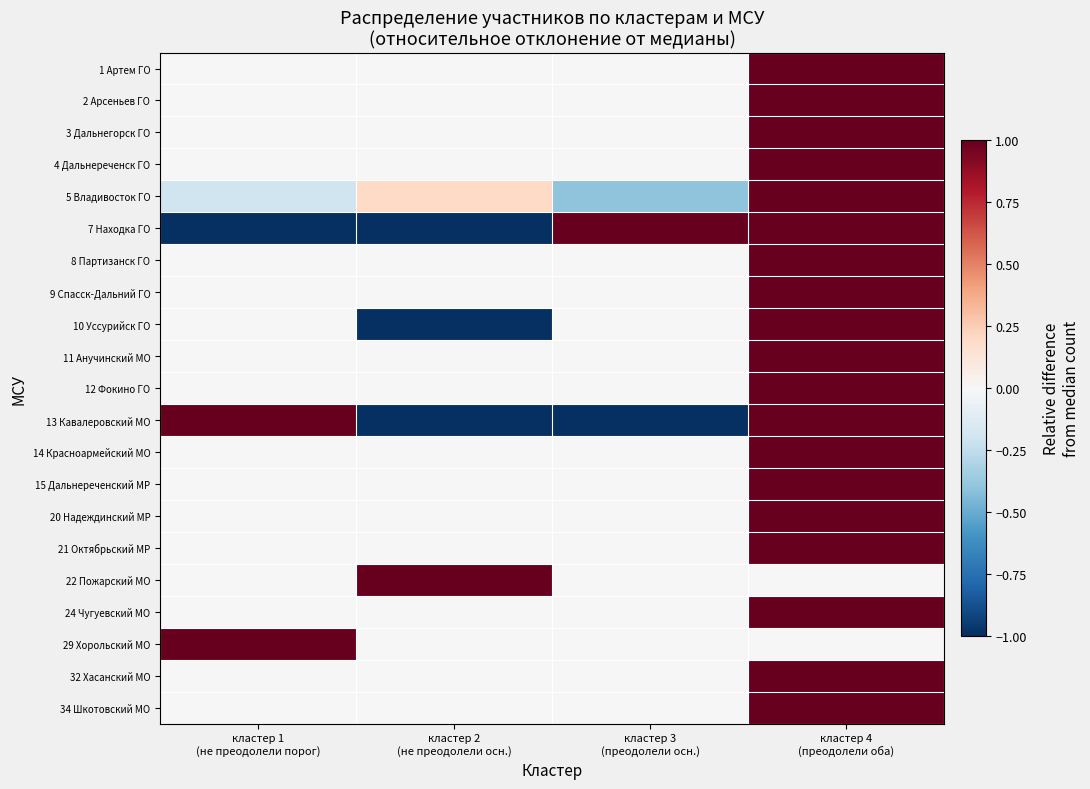

At how many categories does at least one series exceed 0?

4